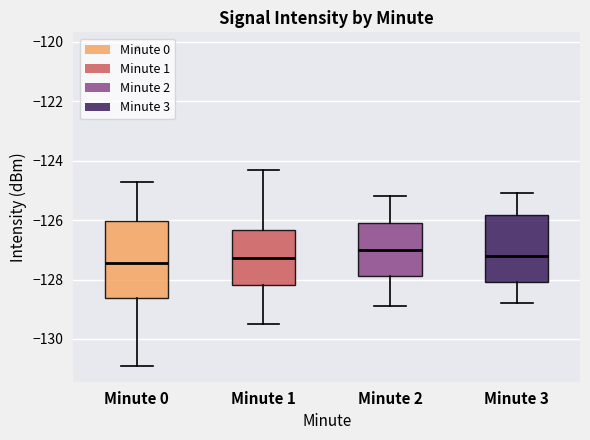

Comparing the boxes themselves (not the whiskers), which one is the tallest?

Minute 0